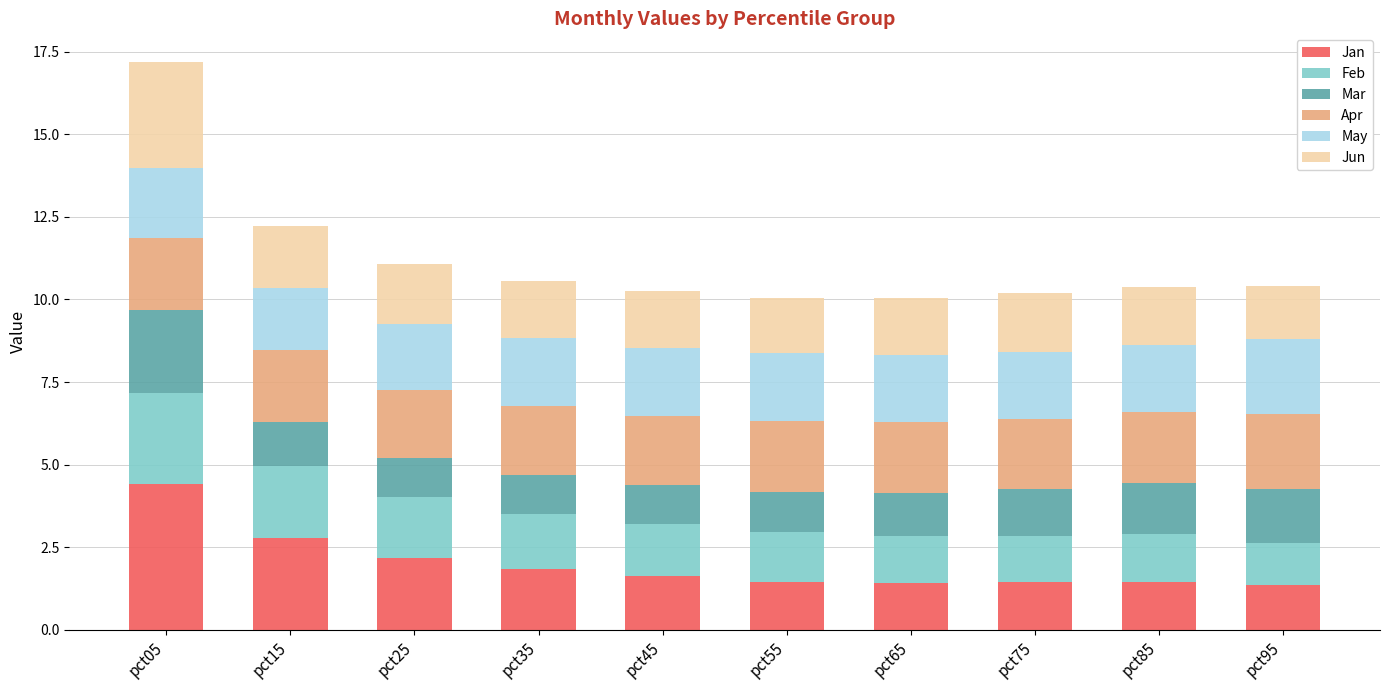

Does the chart contain stacked bars?

Yes